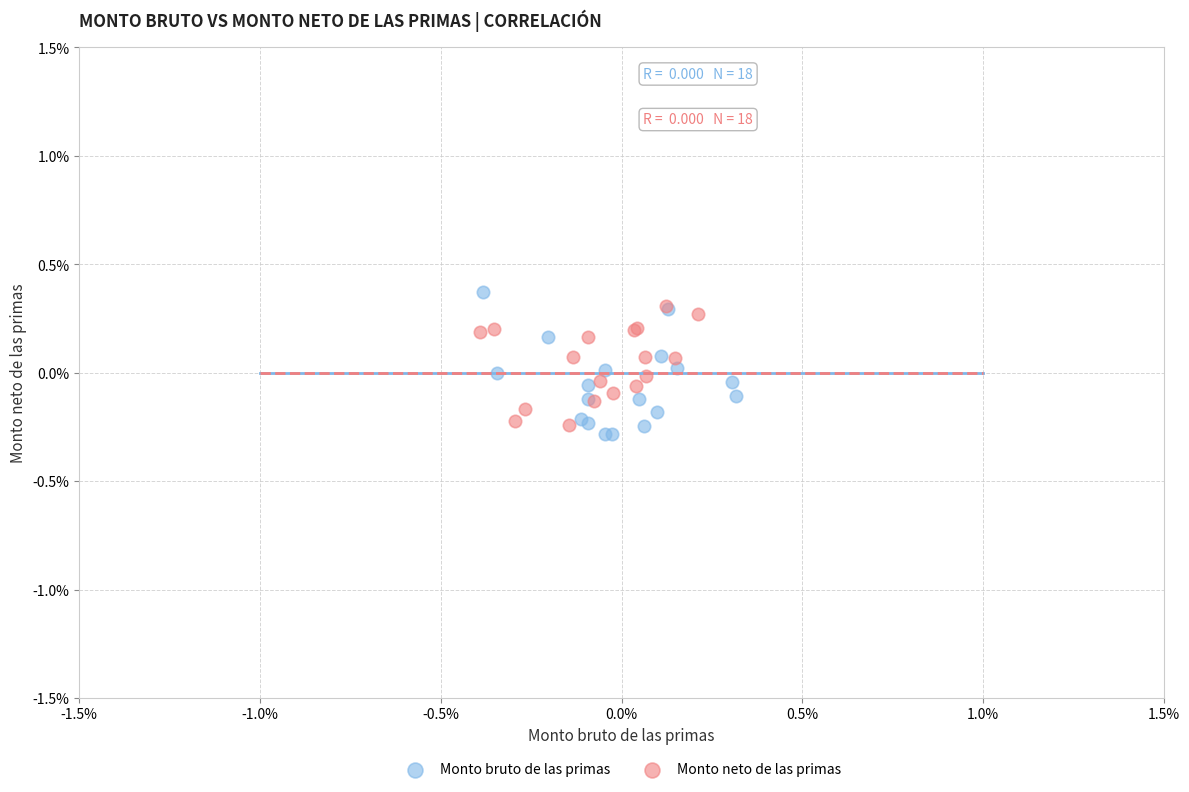

Which series has the widest spread of Y values?

Monto bruto de las primas